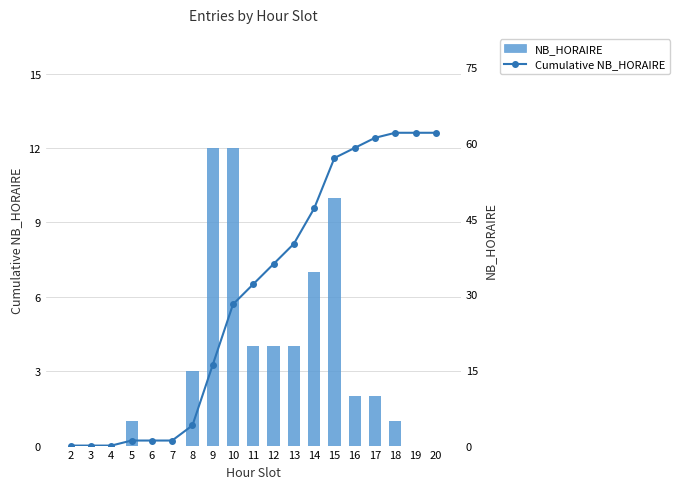

Read the NB_HORAIRE value at 13.

4